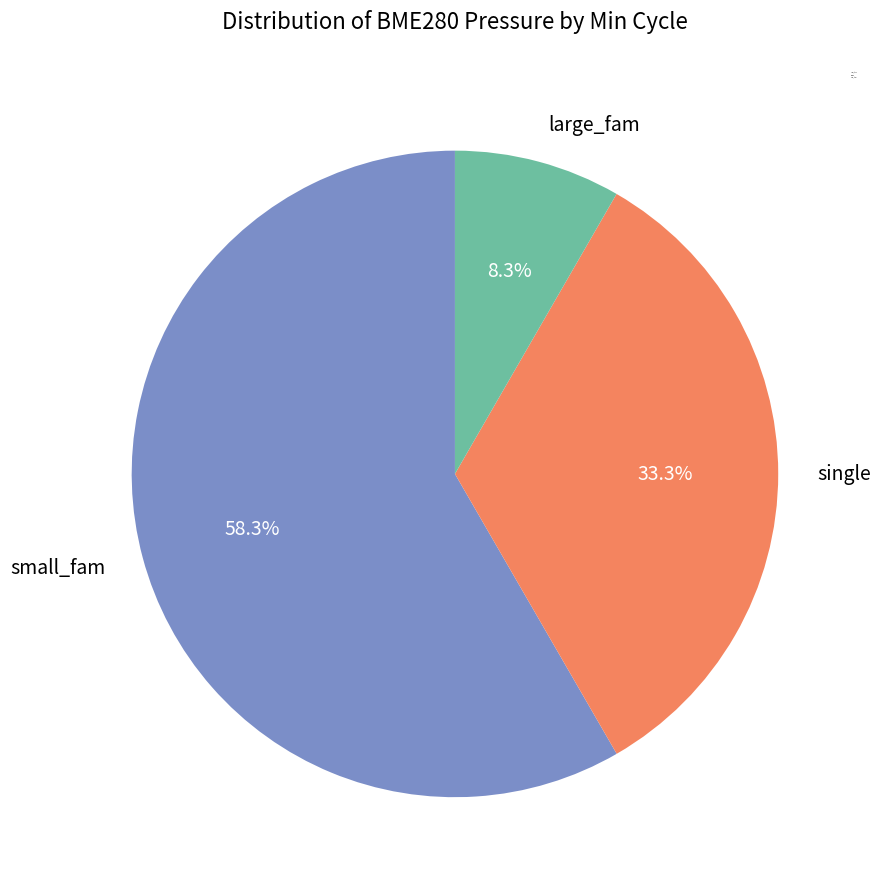

Count the number of slices in the pie.

3